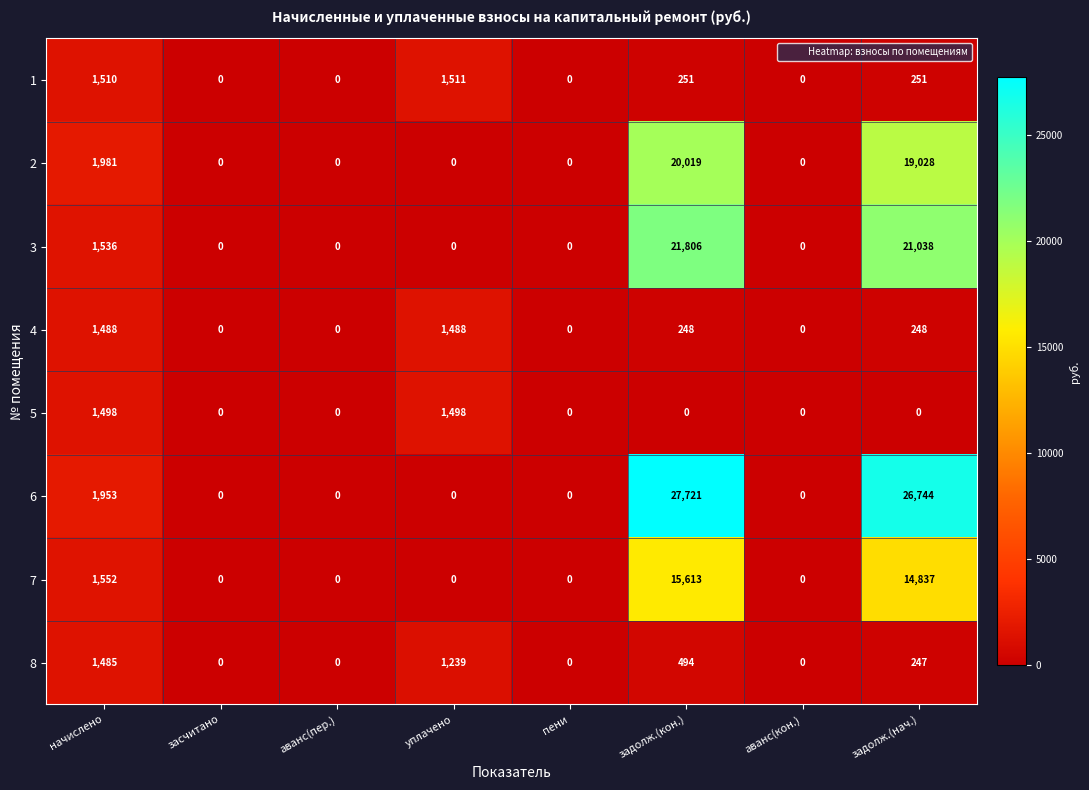

At which category does the chart reach its peak across all series?

задолж.(кон.)